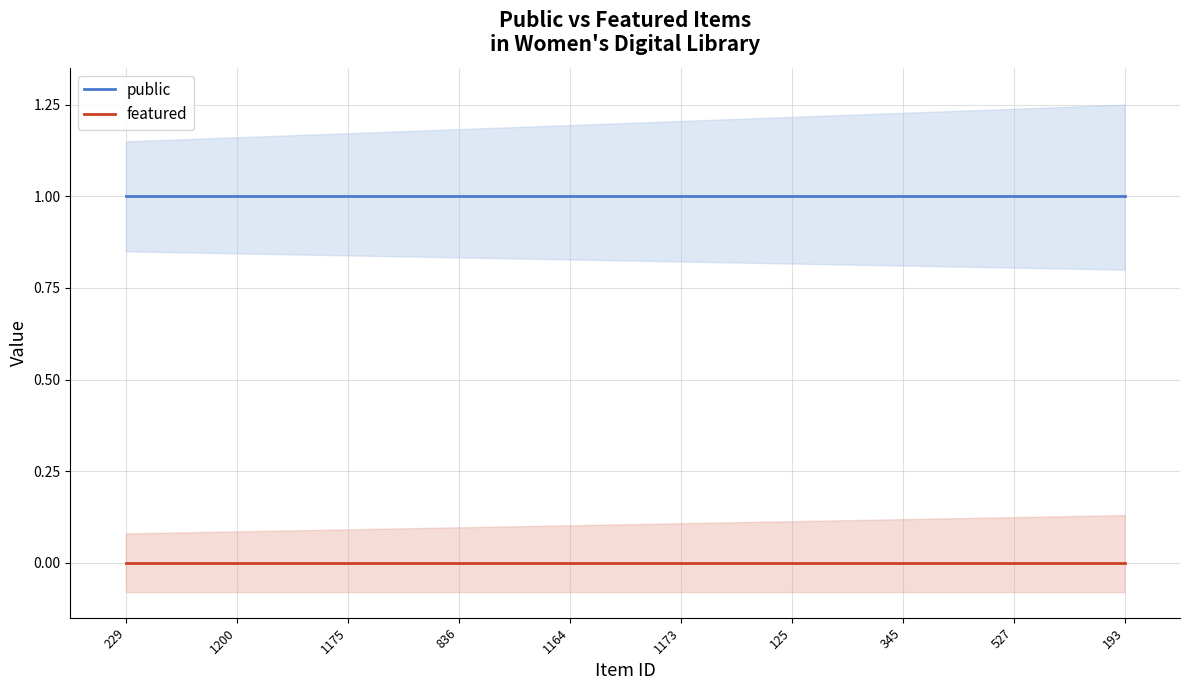

True or false: featured and public intersect in this chart.

False